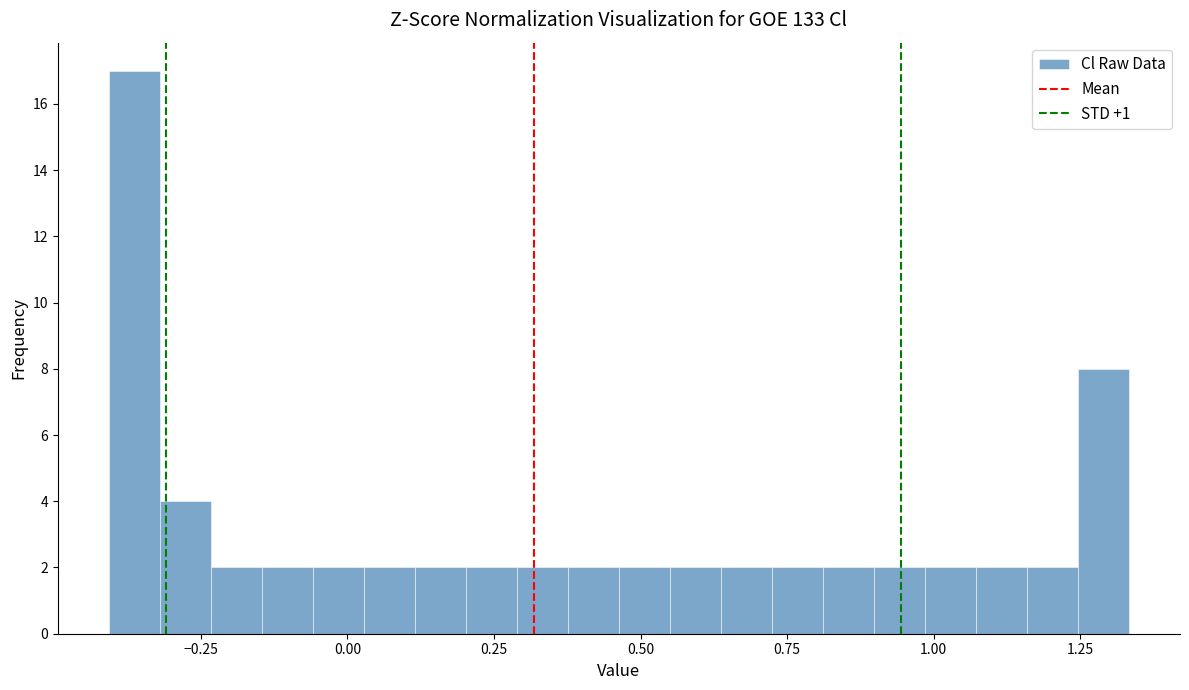

Around what value on the x-axis is the tallest bar? Give the approximate position of its centre, as read against the axis.

-0.35